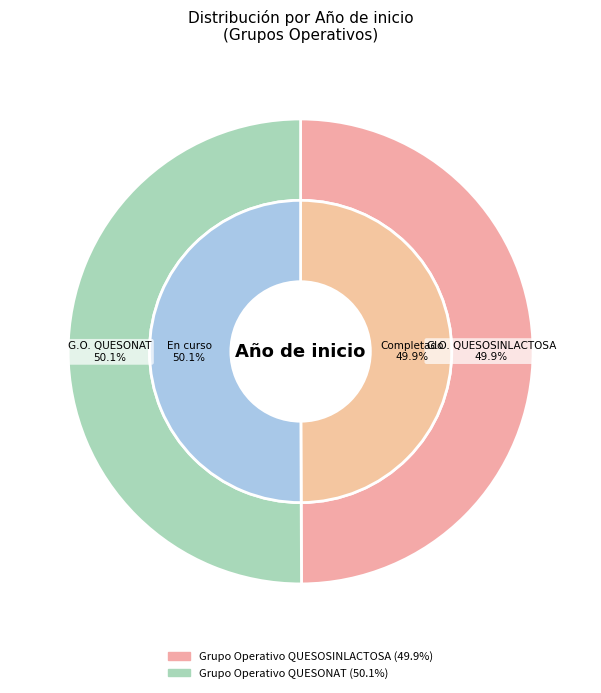

Is Grupo Operativo QUESONAT the majority of the pie?

Yes